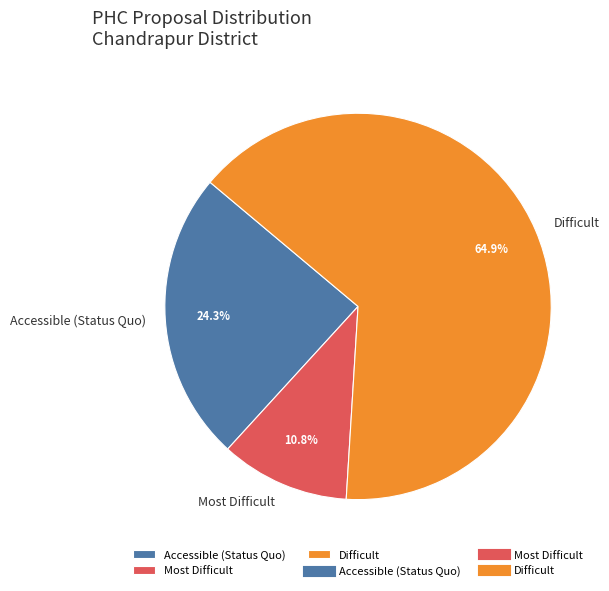

Is there any slice that represents more than half of the pie?

Yes